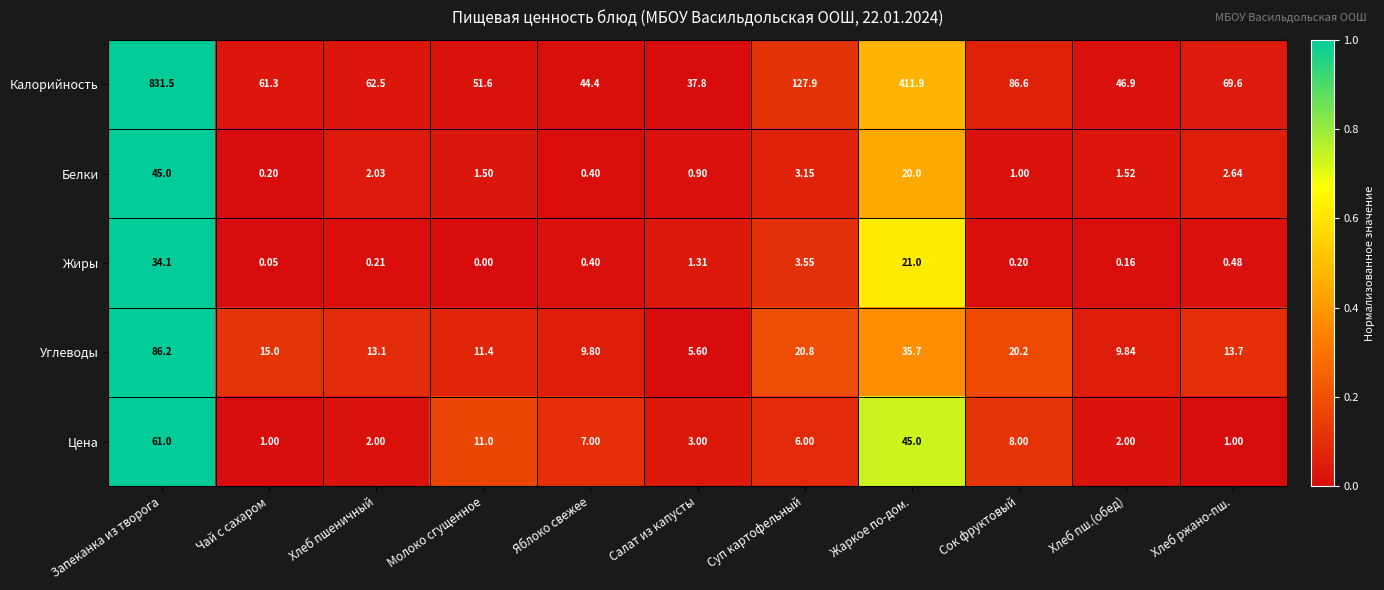

Which label corresponds to the smallest value in the chart?

Молоко сгущенное